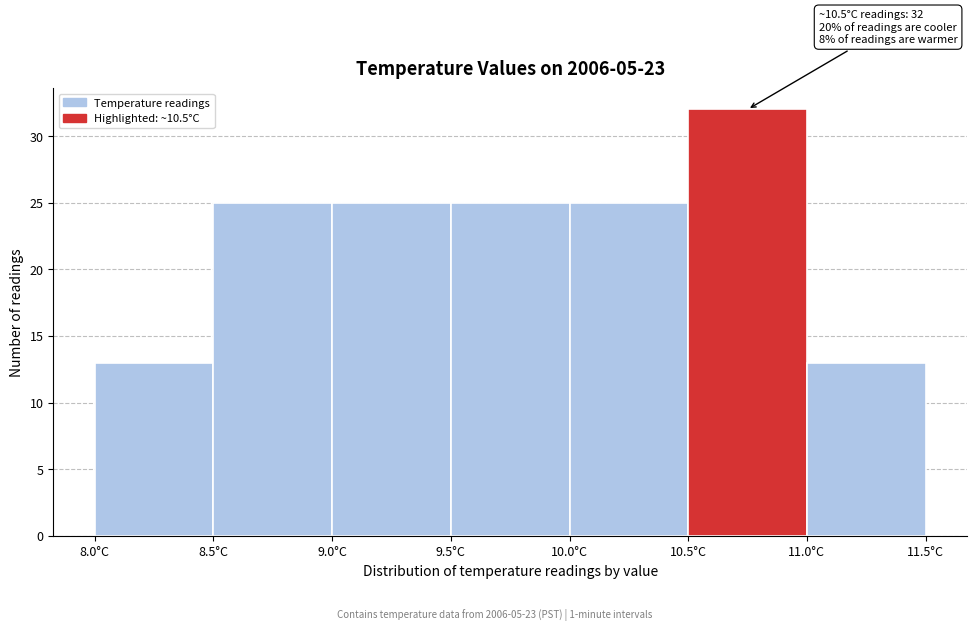

Which range on the x-axis has the tallest bar?

10.5 to 11.0